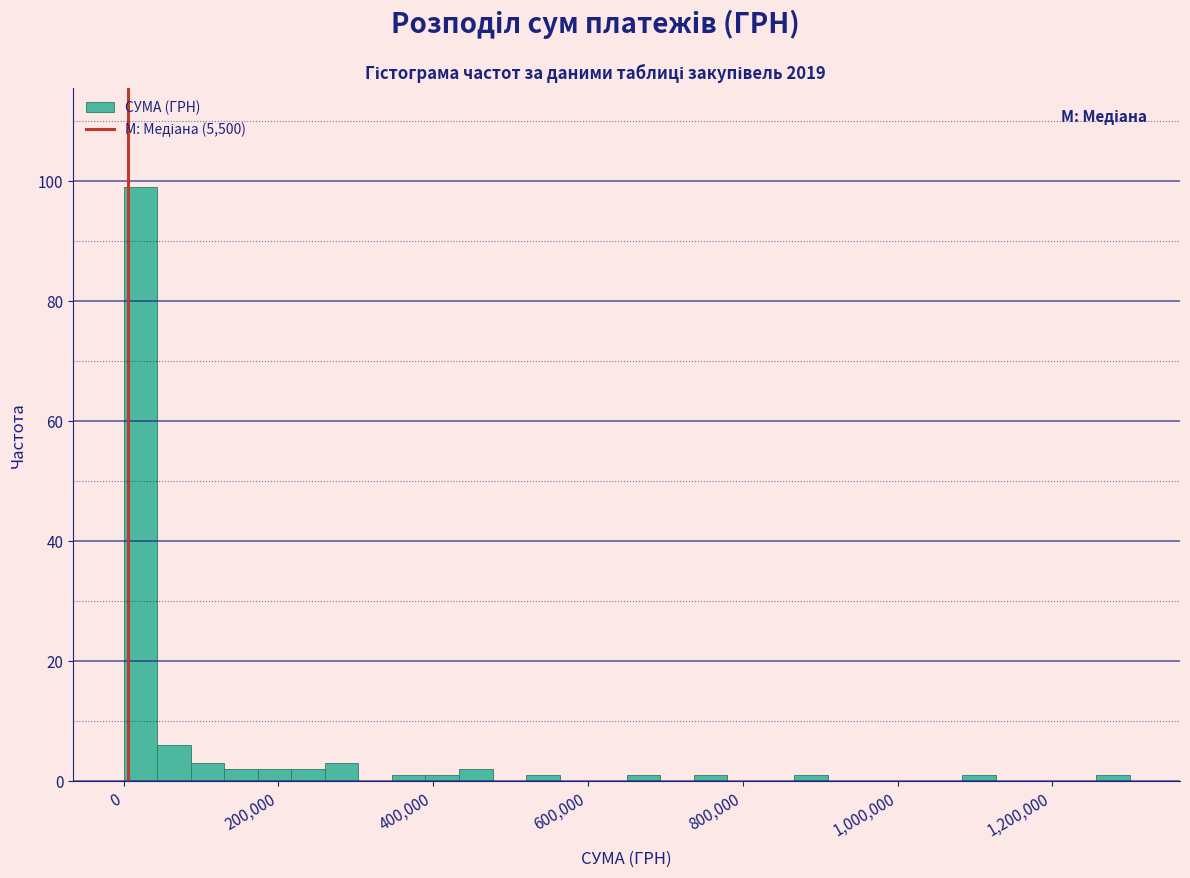

Read against the x-axis, roughly where is the centre of the tallest bar?

20000